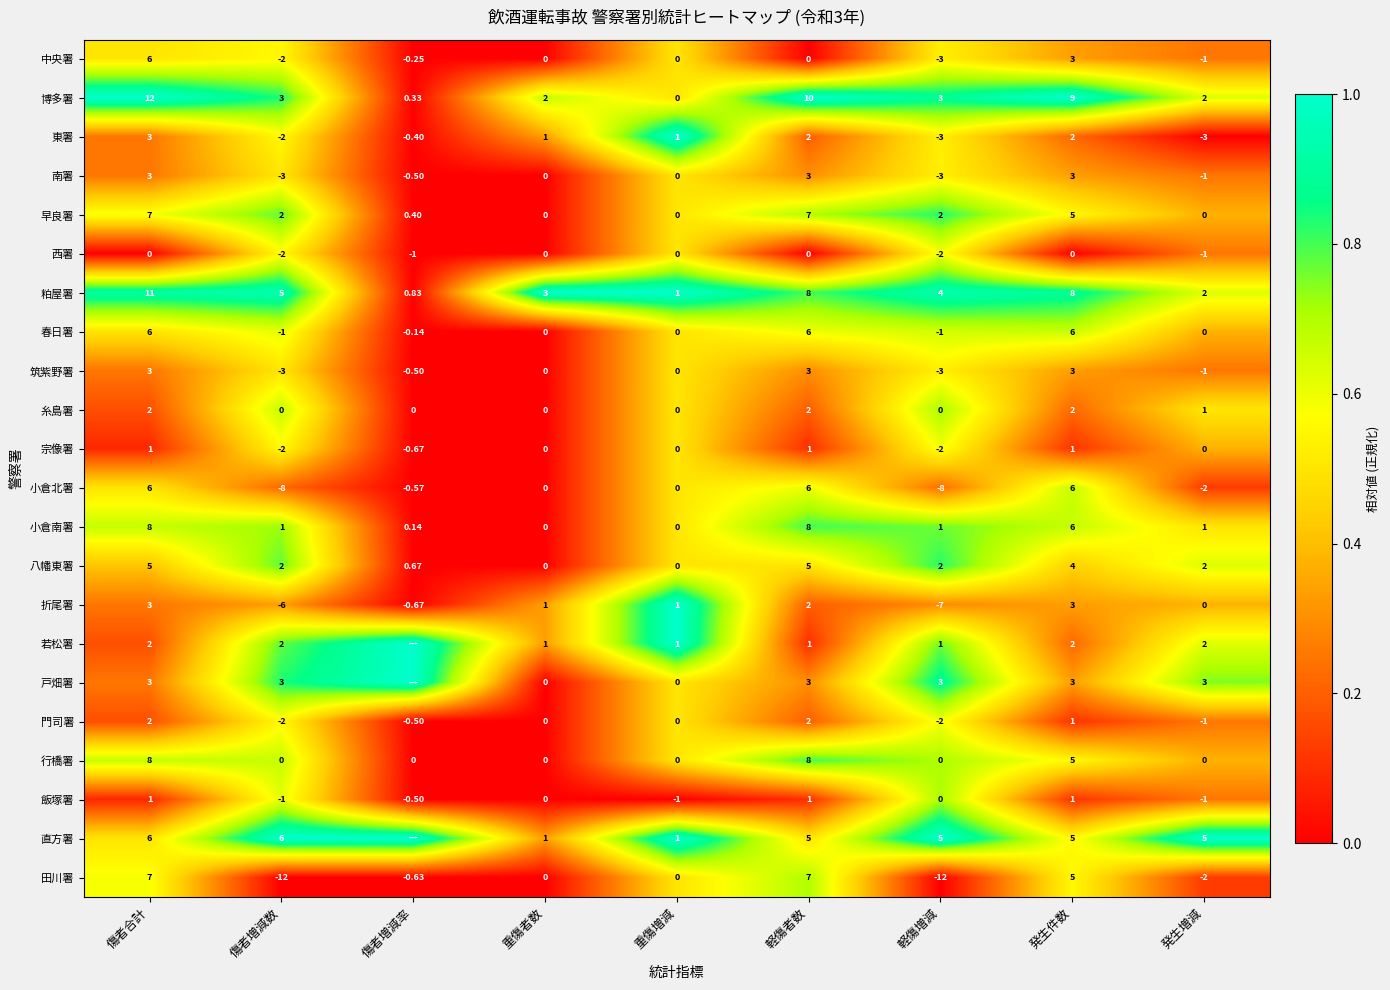

Is the value of 小倉南署 at 重傷者数 greater than the value of 飯塚署 at 傷者増減率?

Yes